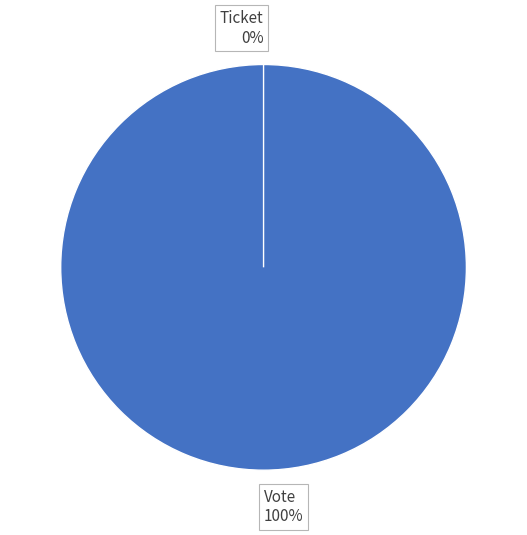

What is the largest slice in the pie chart?

Vote